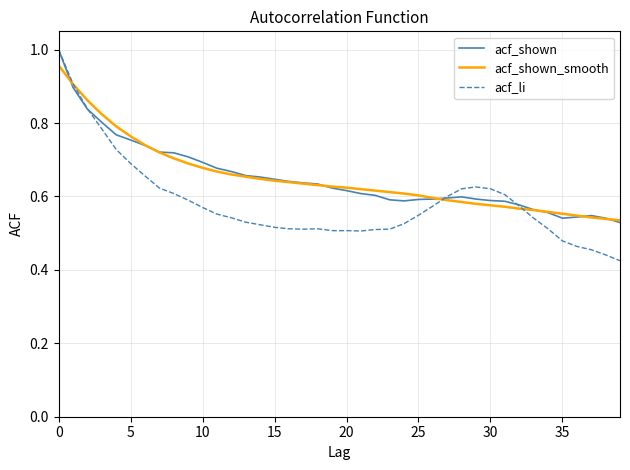

Is this an area chart (filled region under the line)?

No